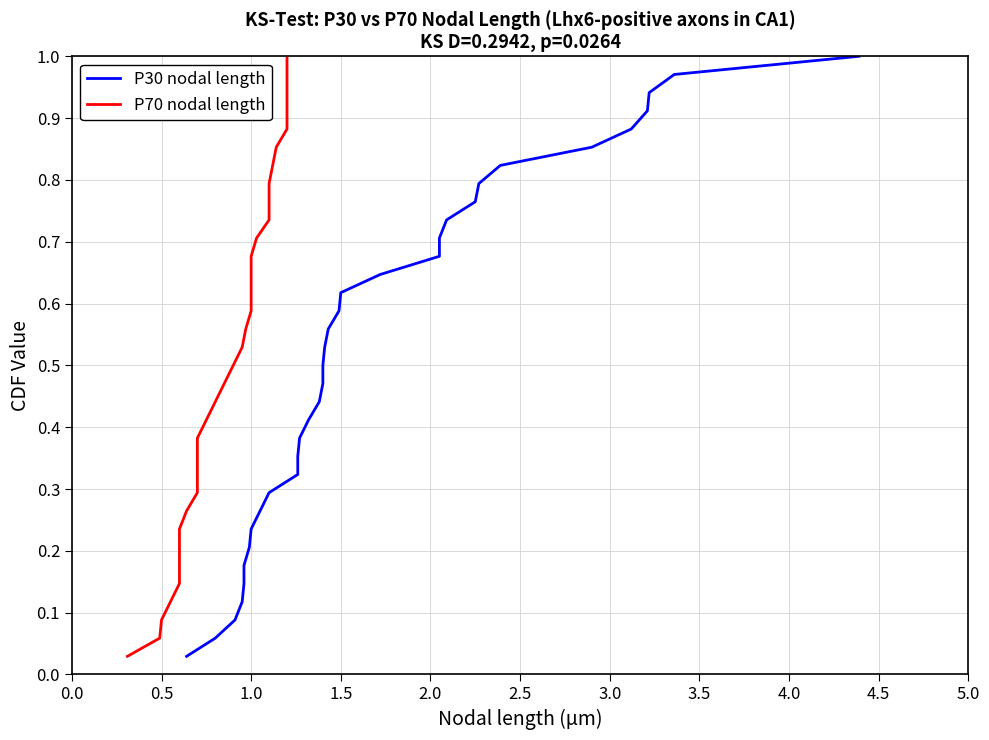

Does the chart display data point markers on the line(s)?

No